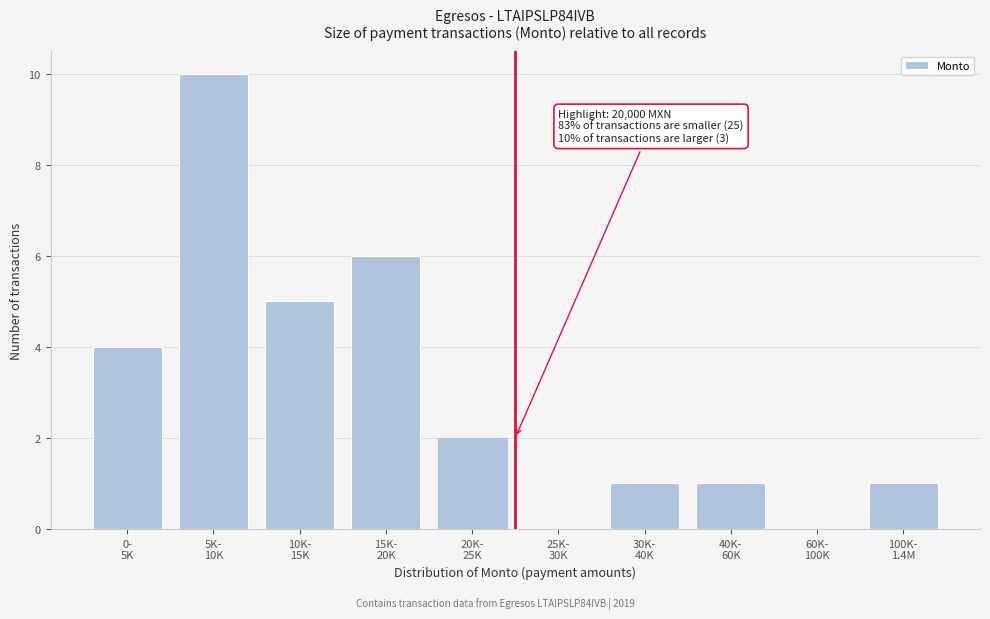

What is the sum of all values?

30